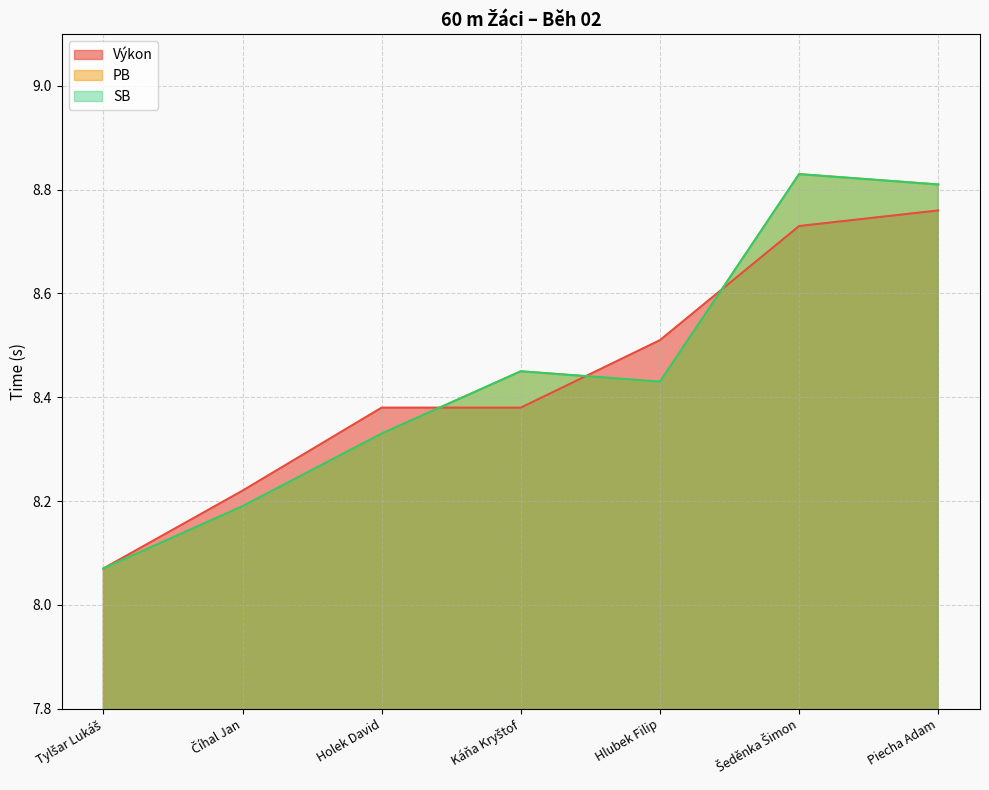

Count the number of data series in this chart.

3